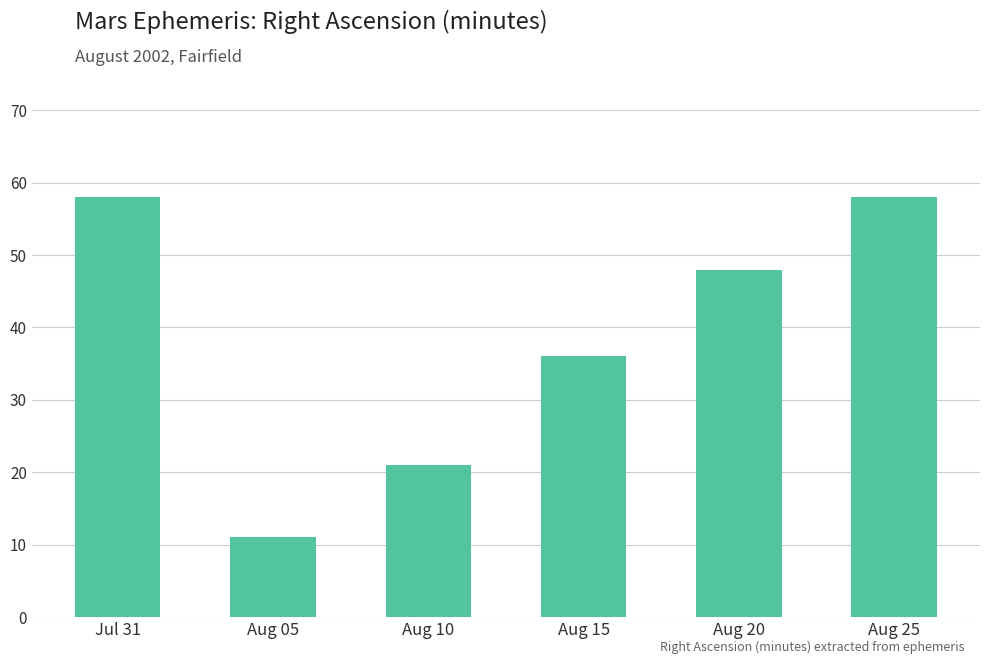

What is the label of the 2nd bar from the left?

Aug 05